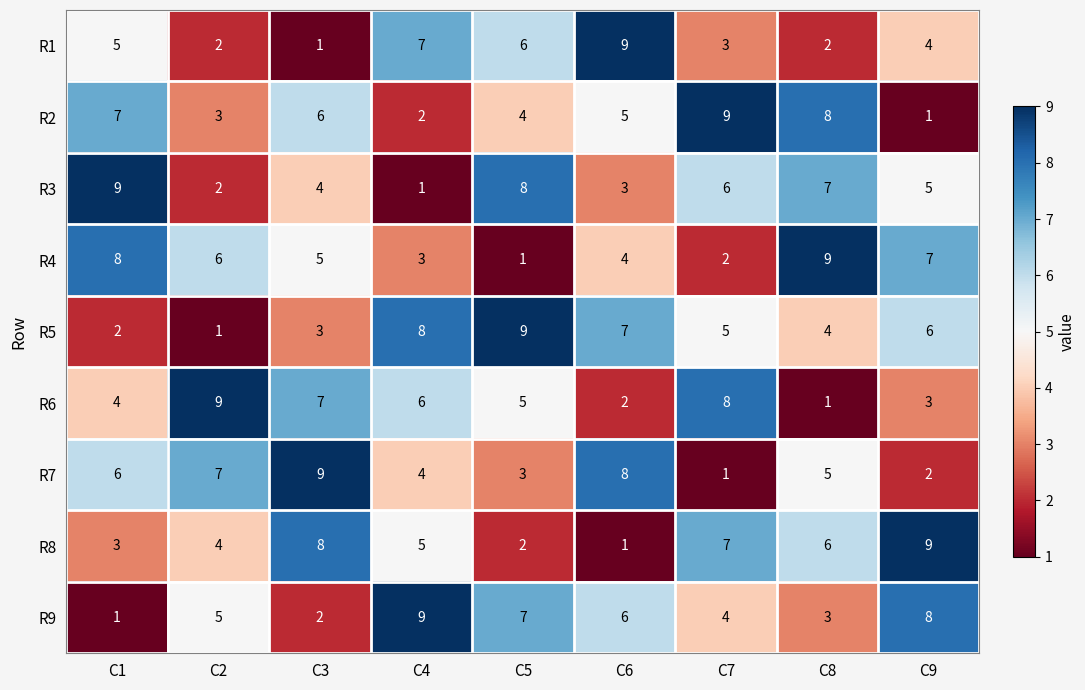

Where is R9 nearest to the value 5?

C2